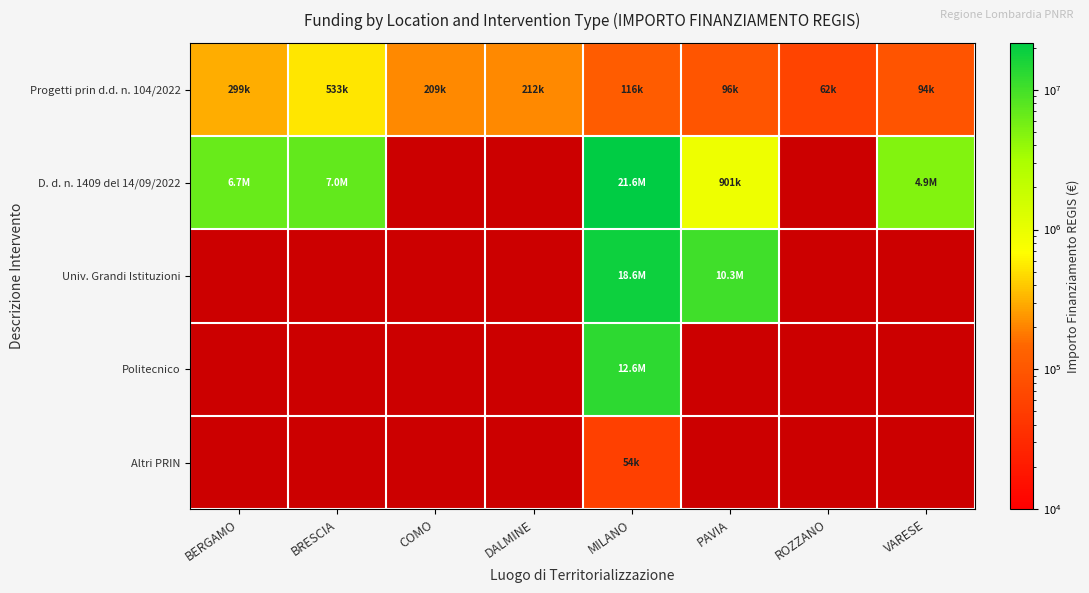

How many series are shown in this chart?

5